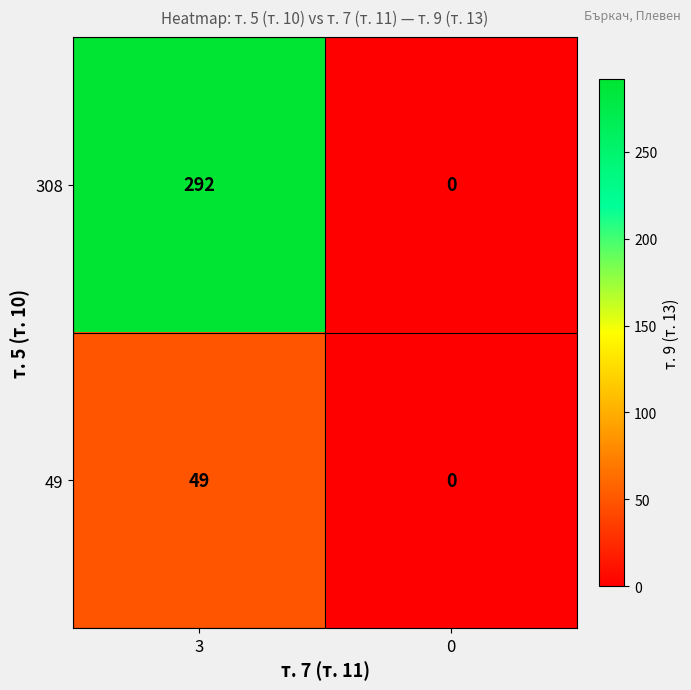

Which series has the largest range (max minus min)?

308